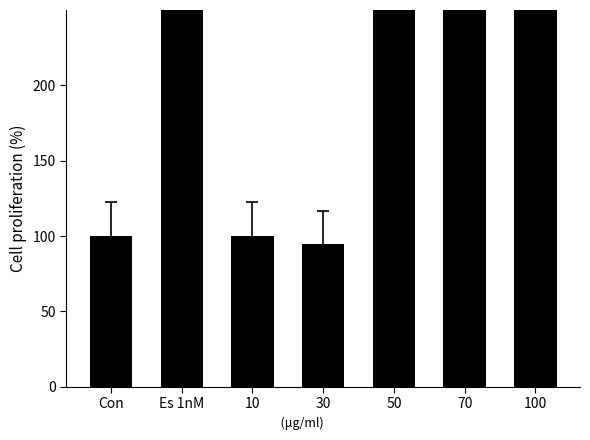

What is the label of the 7th bar from the left?

100